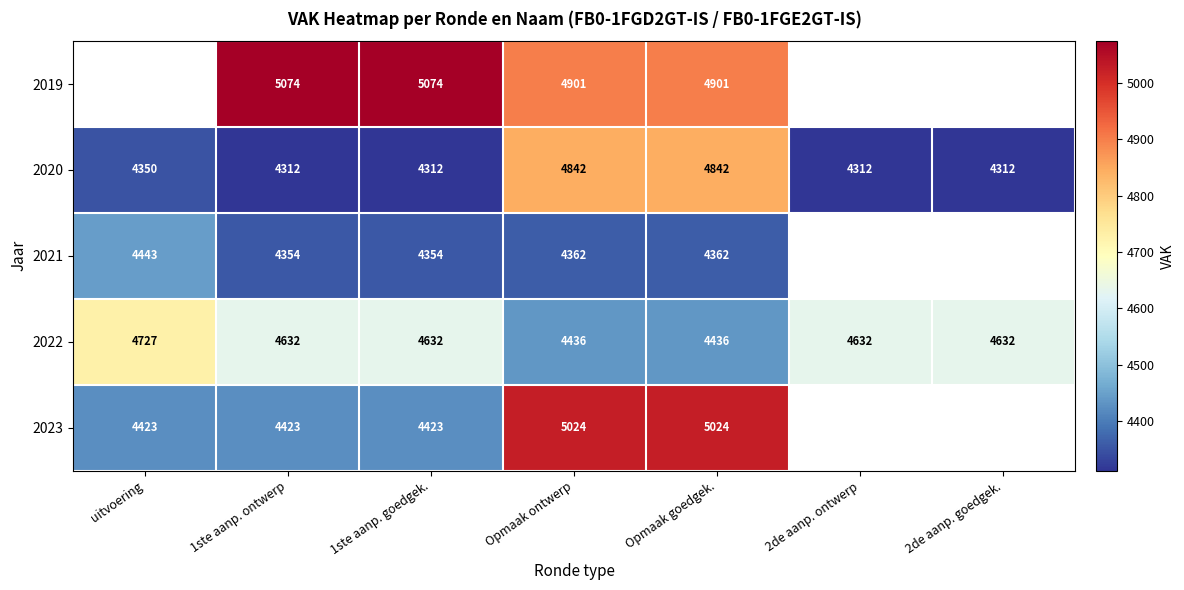

The value of 2022 at 1ste aanp. ontwerp is 7579. True or false?

False